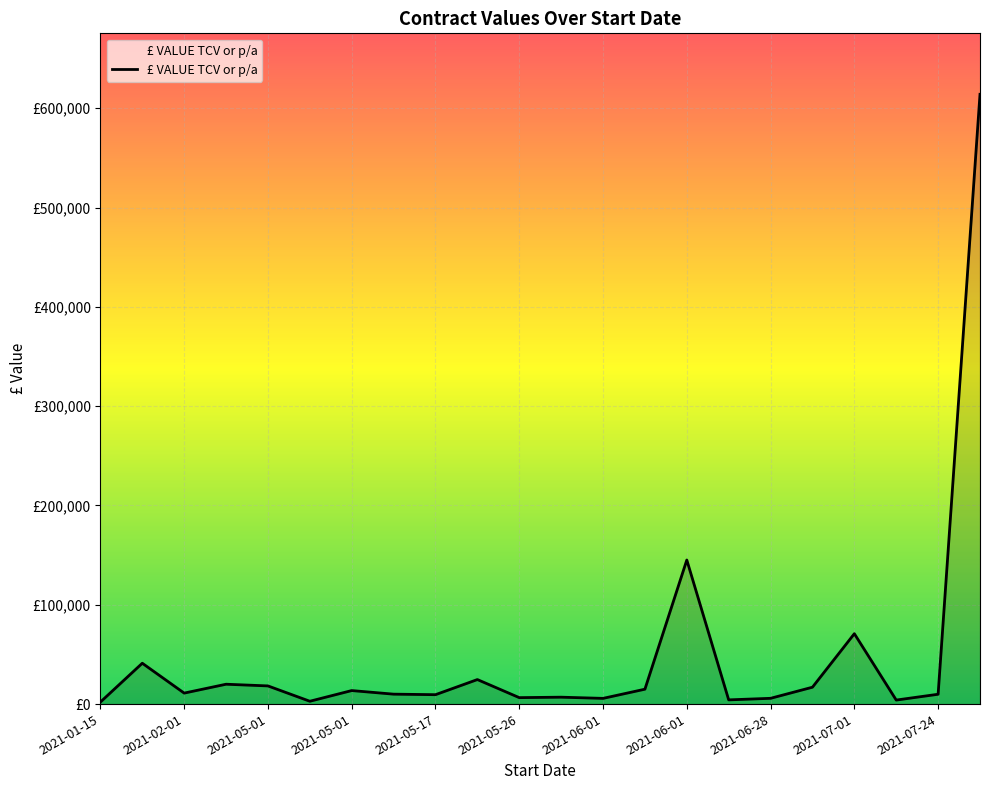

At which category does the chart reach its peak across all series?

21